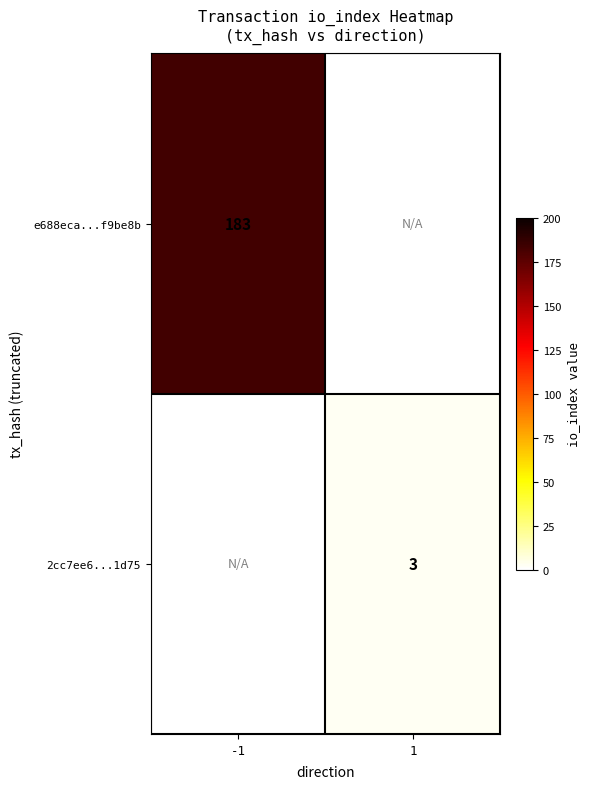

True or false: e688eca...f9be8b has a value of 272 at -1.

False